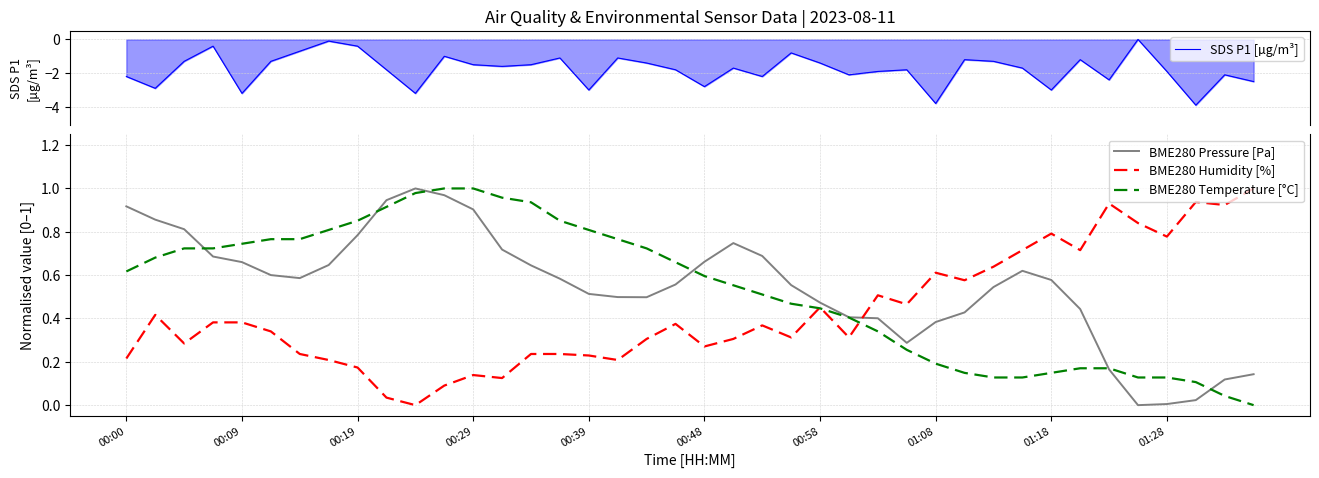

True or false: BME280 Humidity [%] and BME280 Pressure [Pa] cross at least once.

True